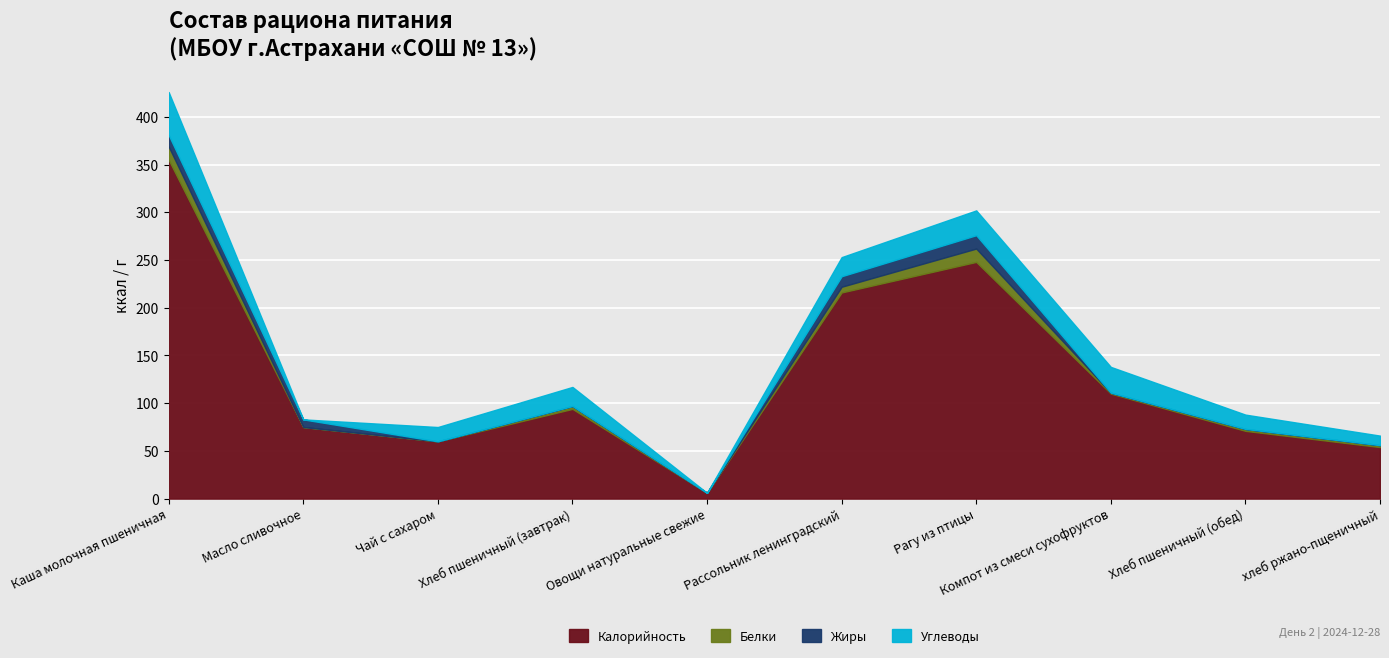

What is the value of the Углеводы point at the 9th from the left?

15